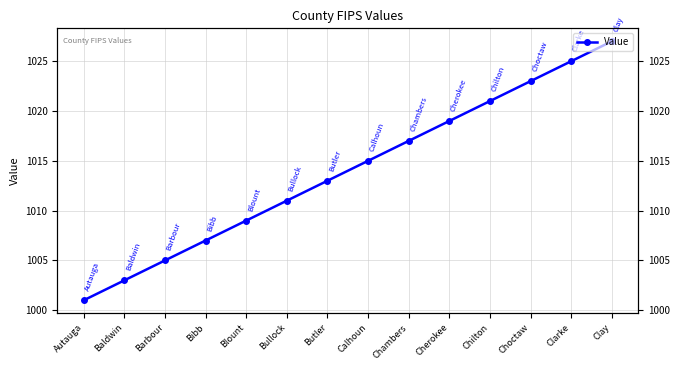

The value at Autauga is 273. True or false?

False